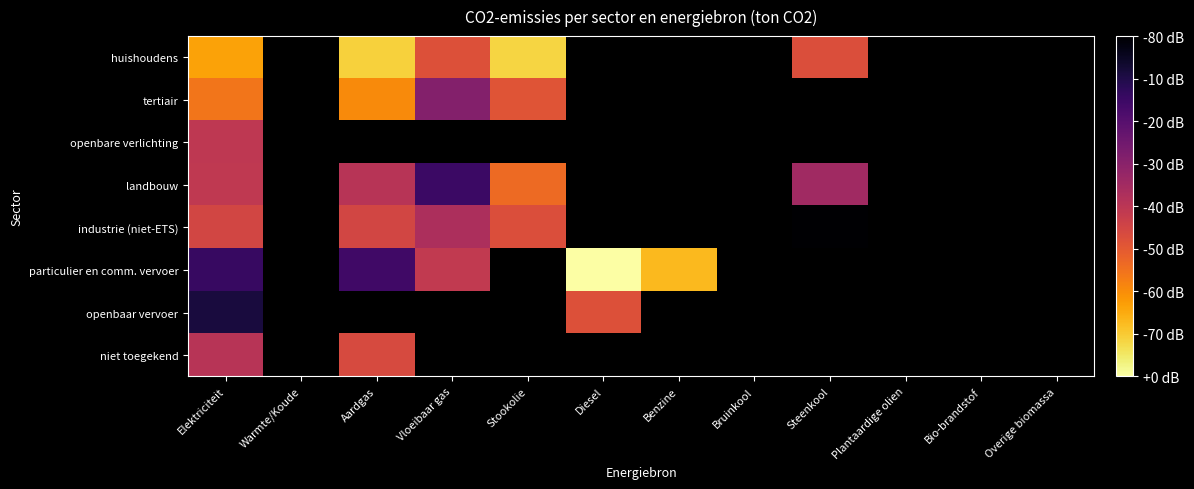

How many values in openbare verlichting are above zero?

1